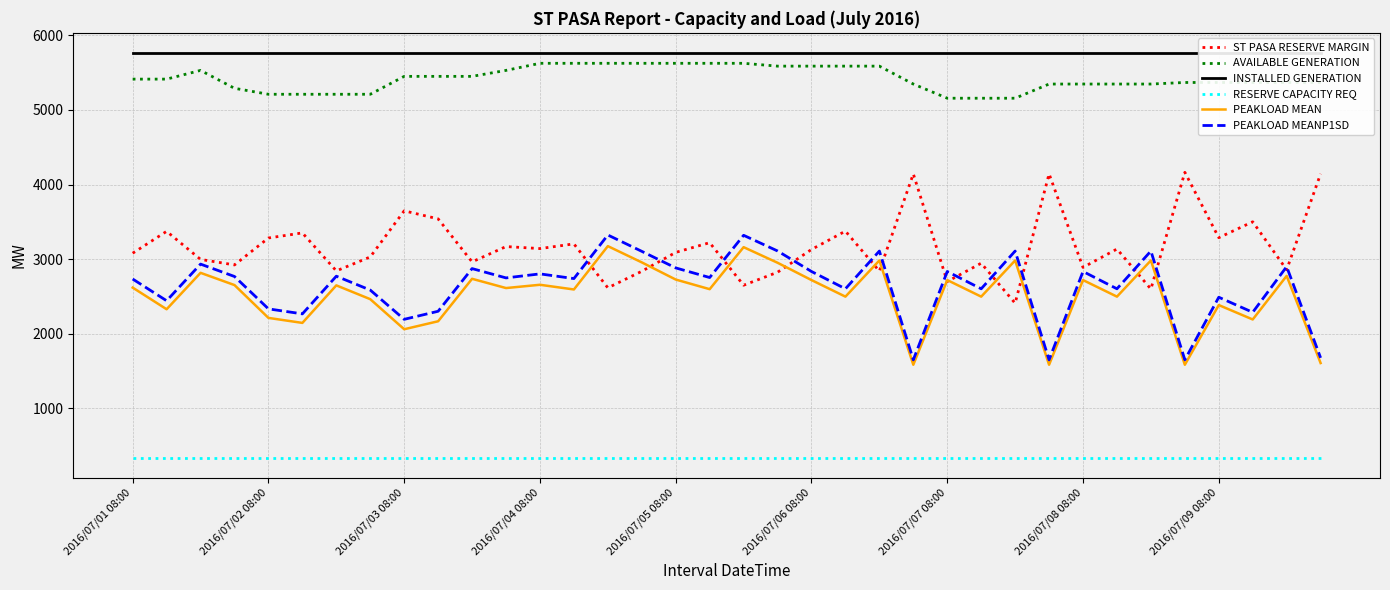

What is the maximum value for RESERVE CAPACITY REQ?

340